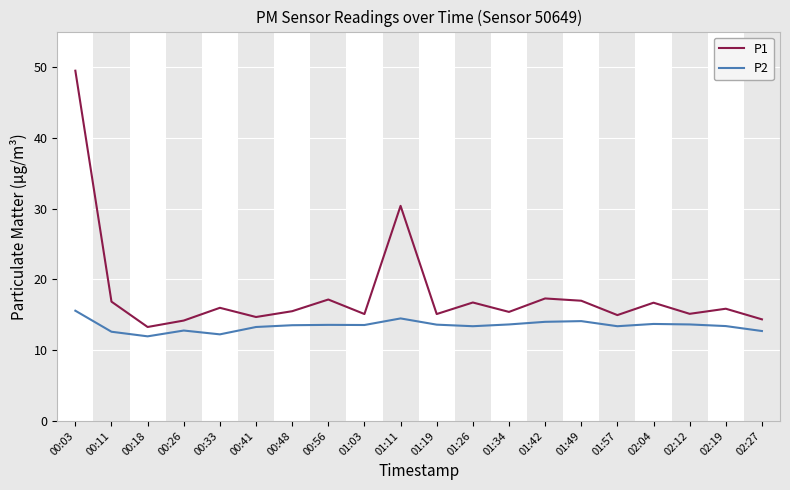

True or false: P2 and P1 intersect in this chart.

False